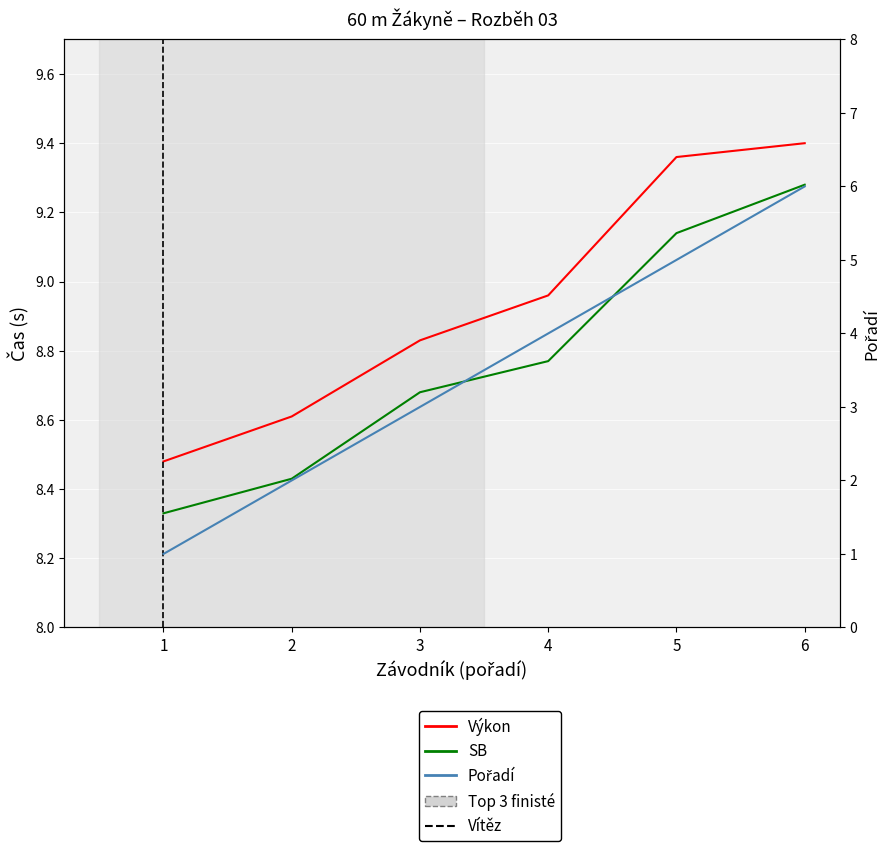

How many lines are shown in the chart?

3